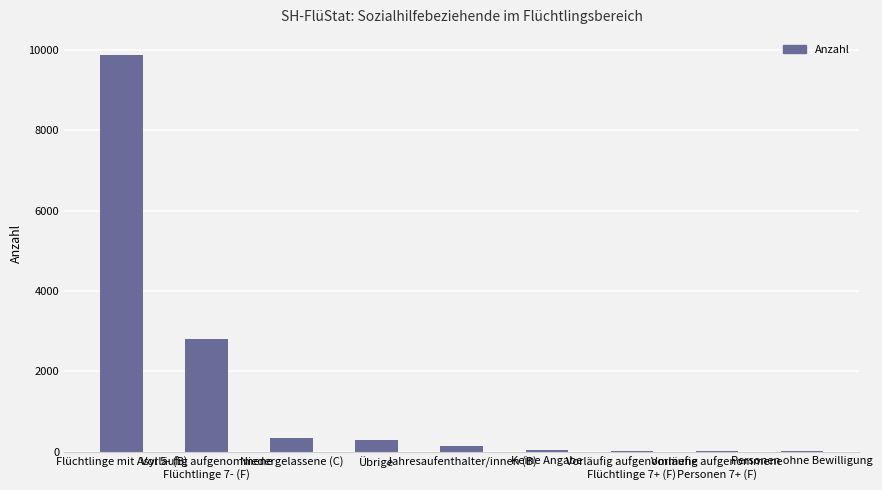

Which has a higher value, Vorläufig aufgenommene
Flüchtlinge 7- (F) or Personen ohne Bewilligung?

Vorläufig aufgenommene
Flüchtlinge 7- (F)